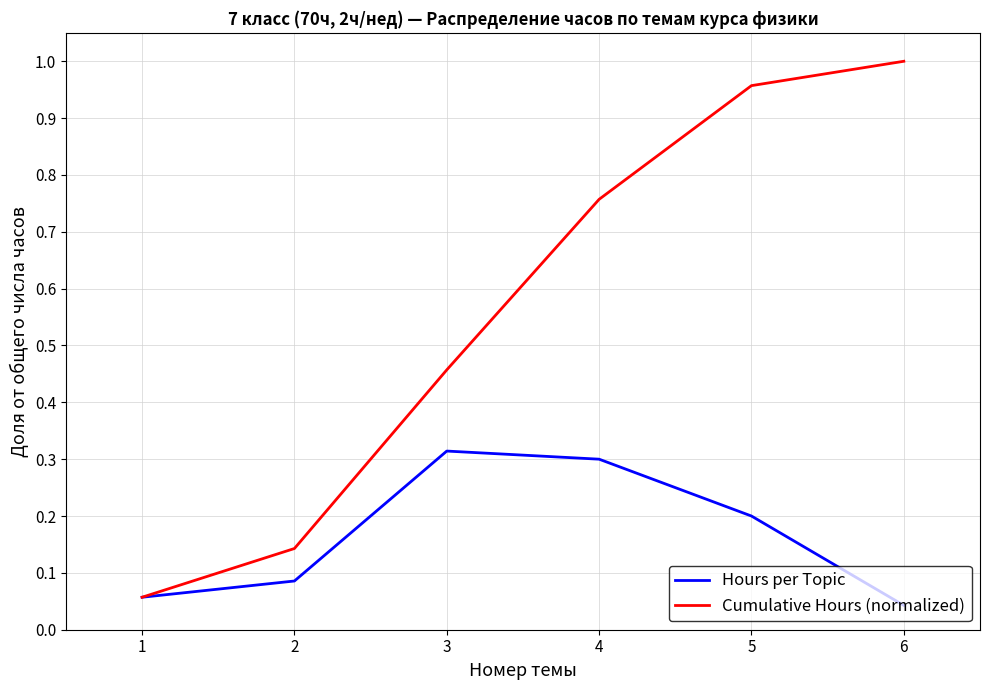

Count the Hours per Topic values in the range 0 to 1.

6